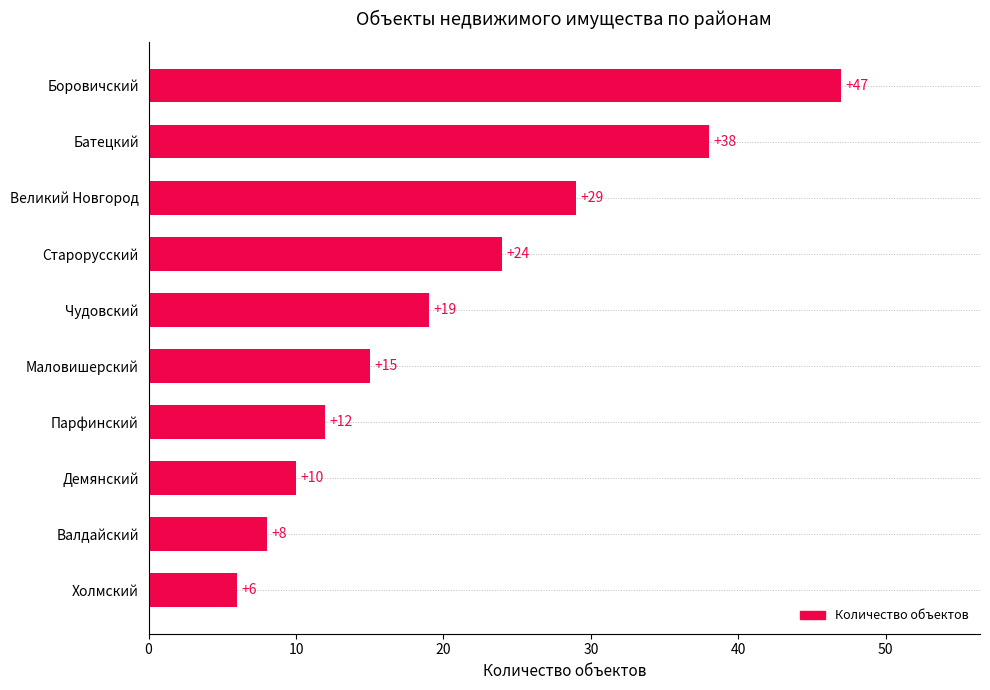

What is the sum of the values at Боровичский and Холмский?

53